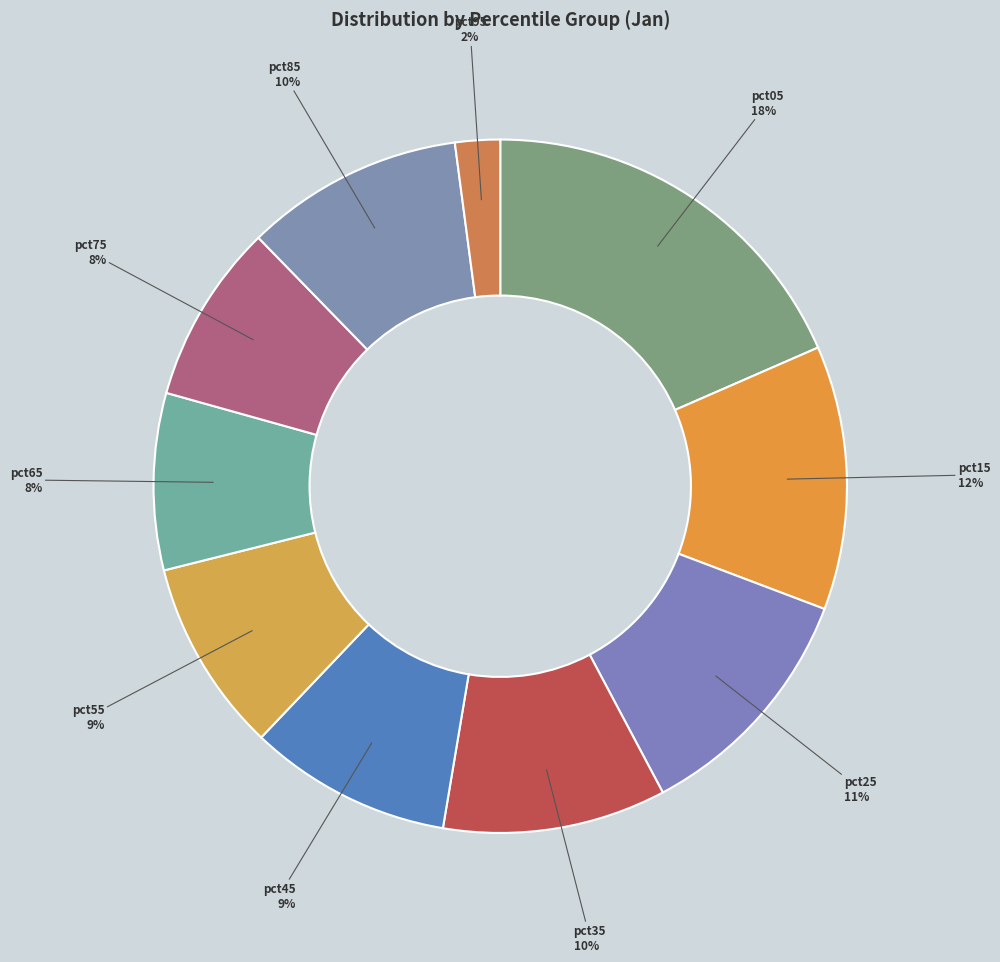

Do pct25 and pct05 together represent more than half of the pie?

No